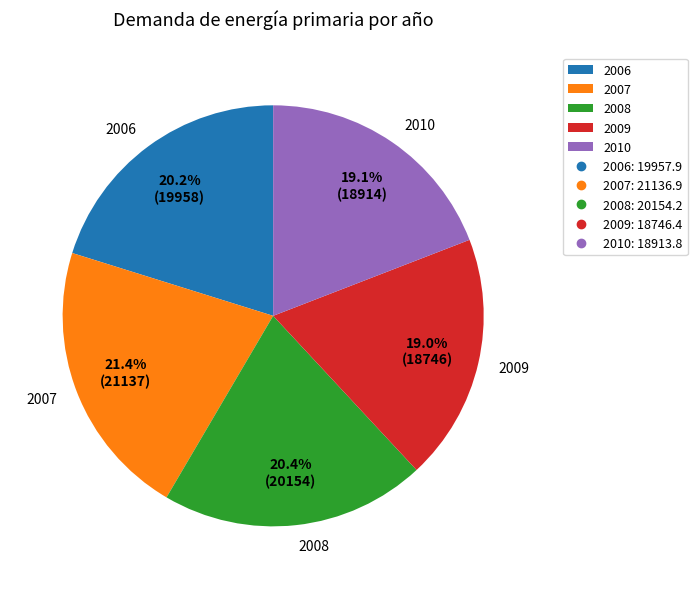

The 2006 slice represents 11% of the pie. True or false?

False